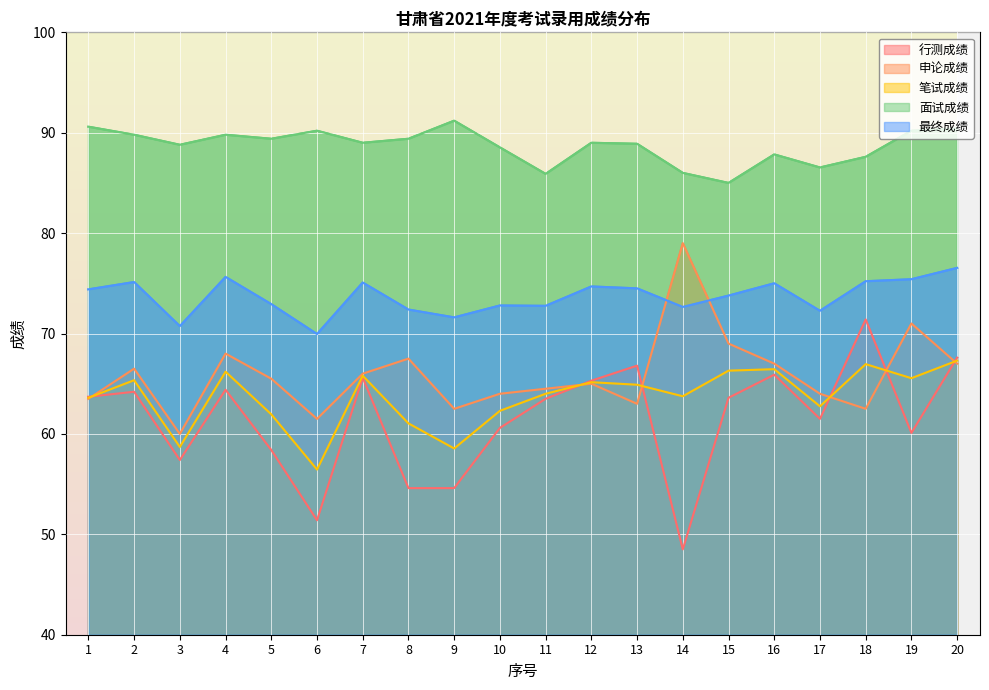

What is the spread (max minus min) of values at 19?

30.1